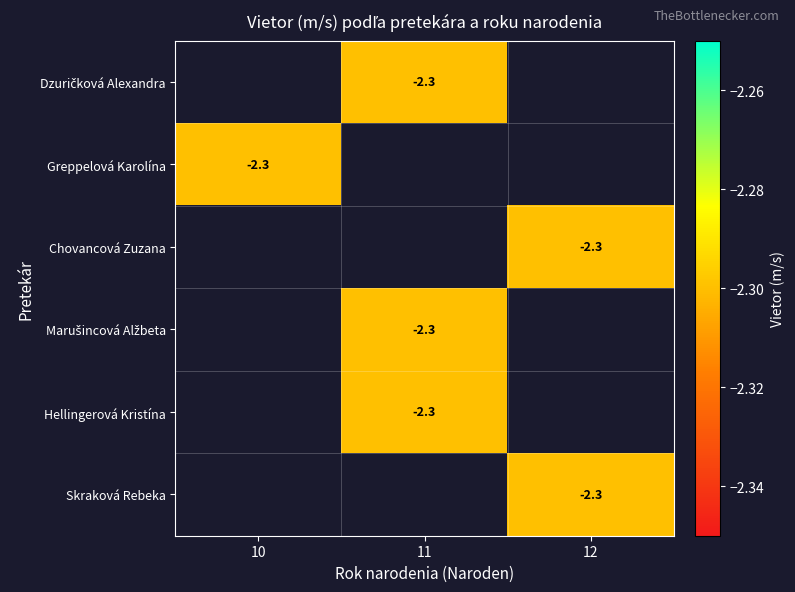

At which category does the chart reach its minimum across all series?

11